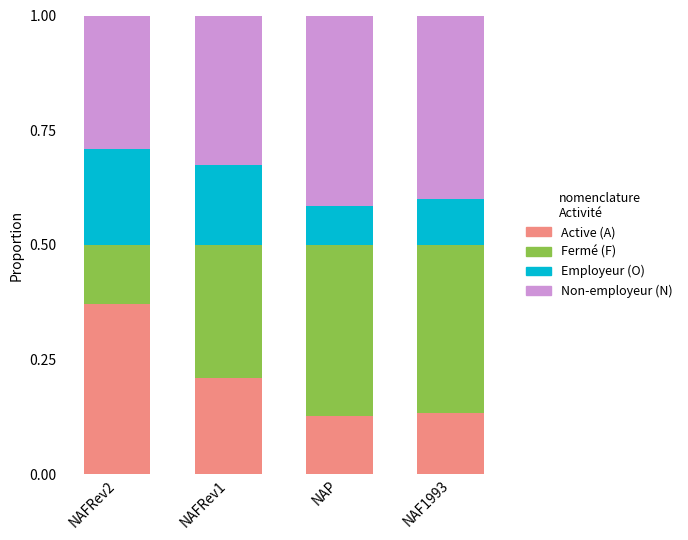

Is it true that Active (A) equals 0.1 at NAF1993?

True